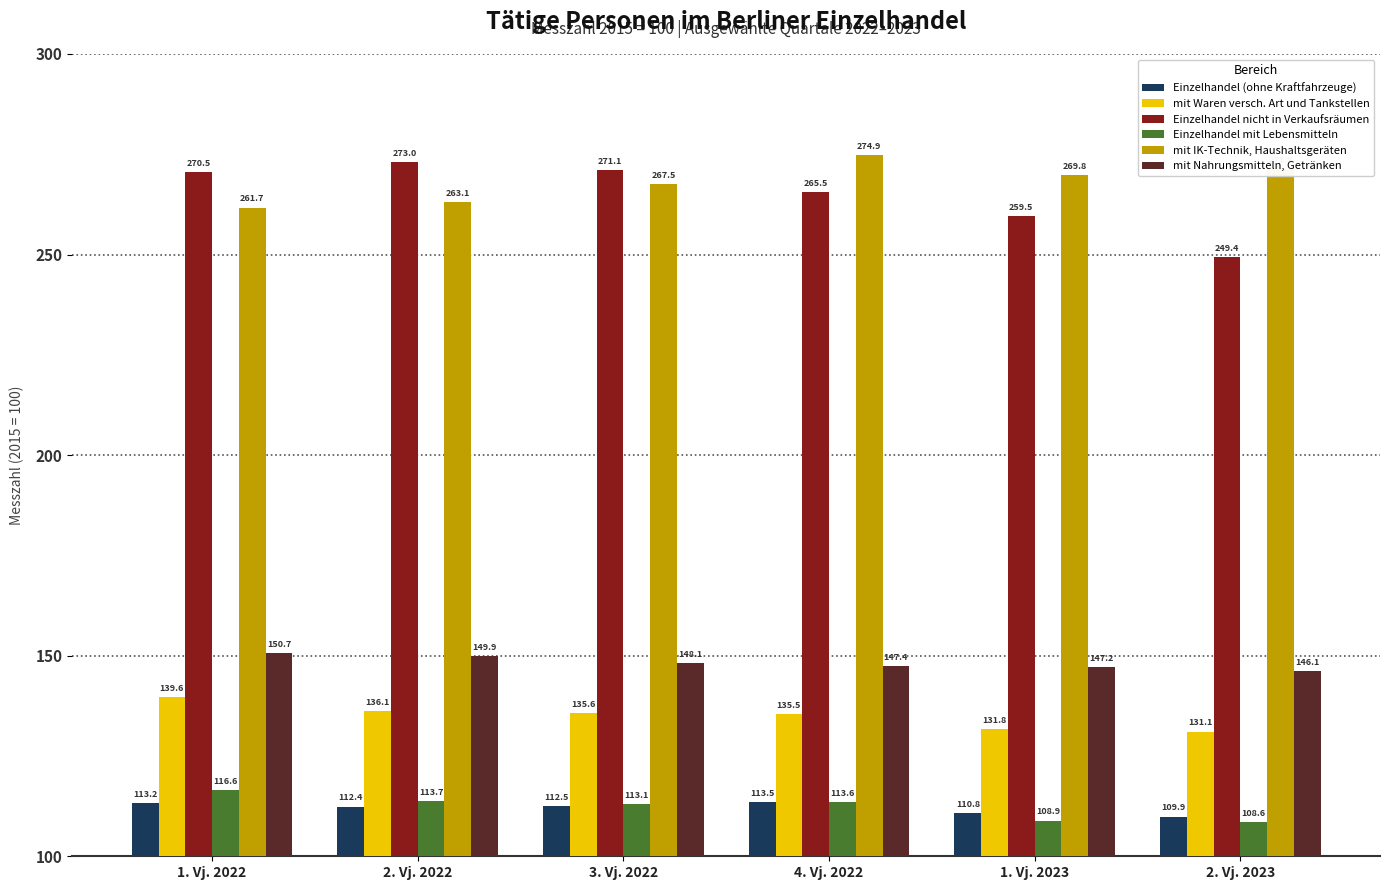

Which series changed the most between 1. Vj. 2022 and 4. Vj. 2022?

mit IK-Technik, Haushaltsgeräten